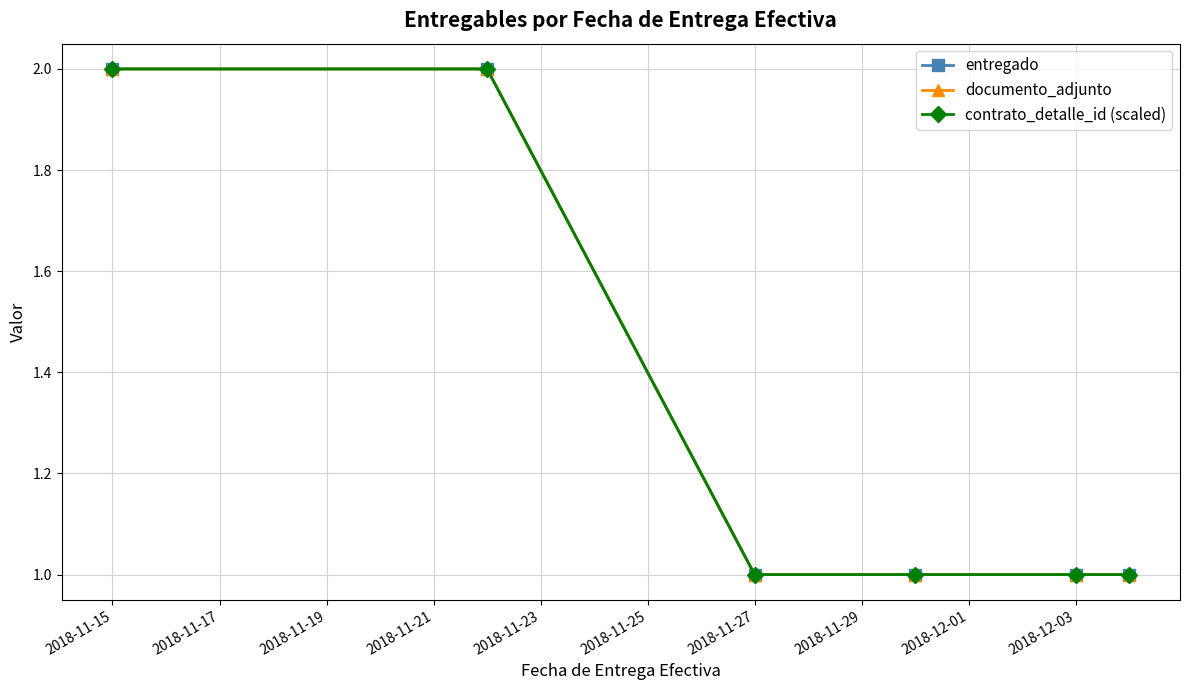

Which category has the highest value in the contrato_detalle_id (scaled) series?

2018-11-15